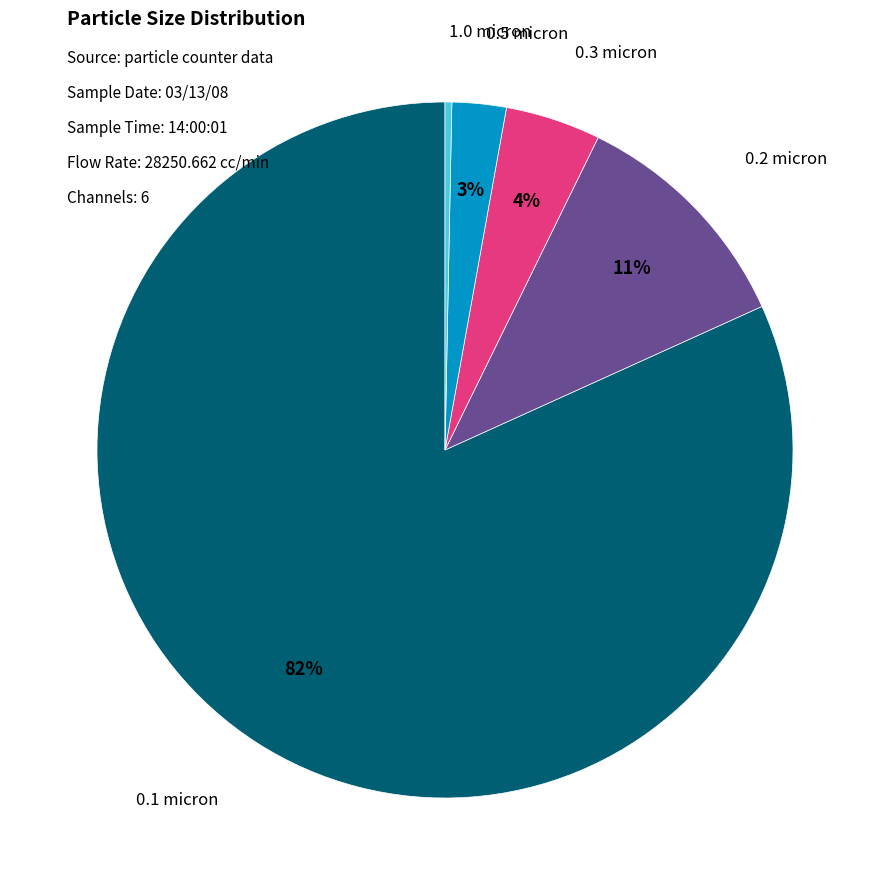

To the nearest percent, what portion does 0.3 micron represent?

4%